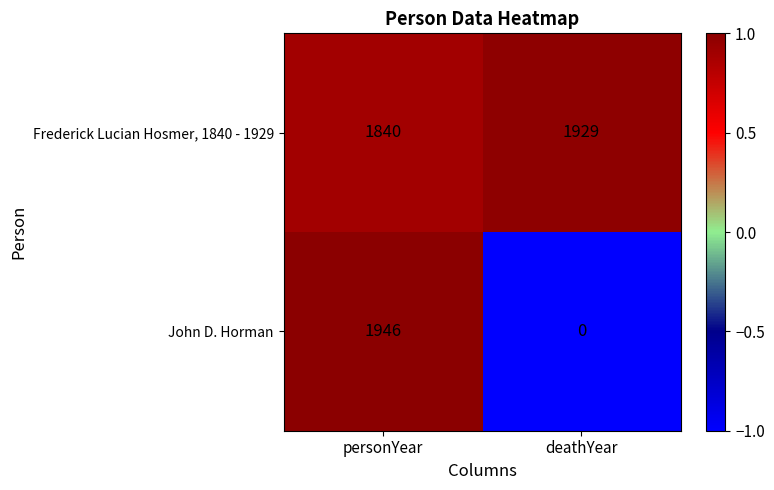

Is the value of John D. Horman at deathYear greater than the value of Frederick Lucian Hosmer, 1840 - 1929 at personYear?

No